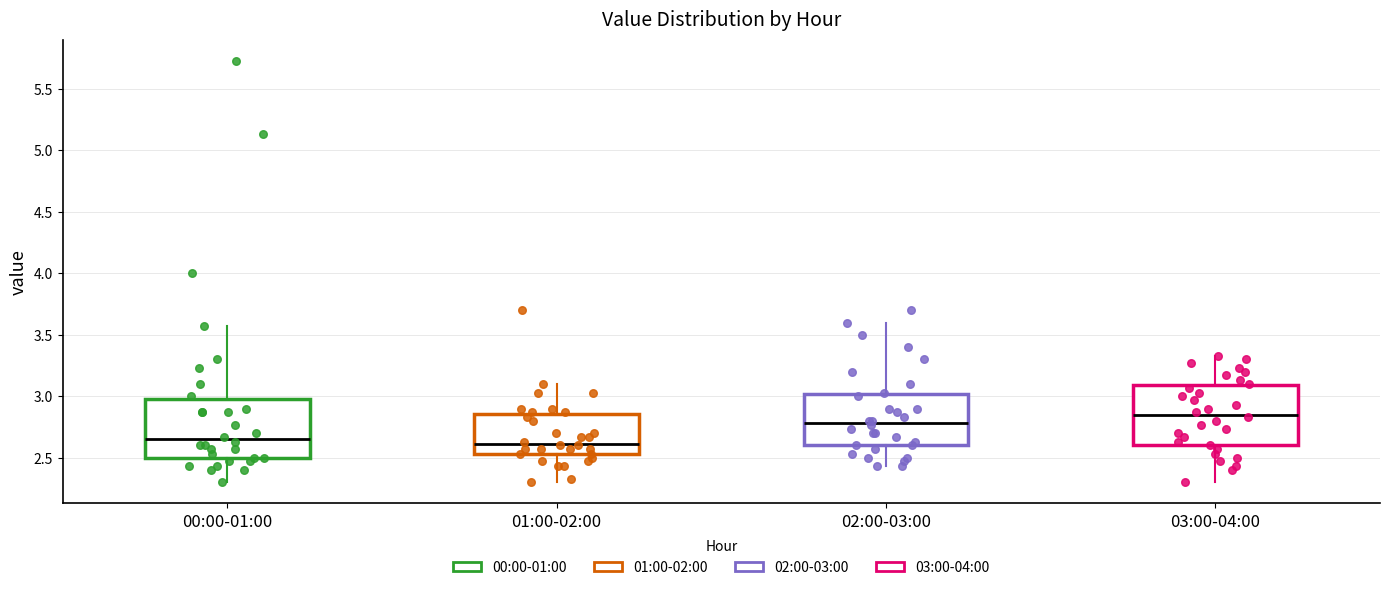

Reading left to right, transcribe this box plot: for each box, give where its median line is, the range the box spans, and where its two whiskers end, as read against the y-axis. The values are not printed on the chart, so give them approximately, as read against the axis.

00:00-01:00: median 2.65, box 2.50 to 3.00, whiskers 2.30 to 3.55
01:00-02:00: median 2.60, box 2.55 to 2.85, whiskers 2.30 to 3.10
02:00-03:00: median 2.80, box 2.60 to 3.00, whiskers 2.45 to 3.60
03:00-04:00: median 2.85, box 2.60 to 3.10, whiskers 2.30 to 3.35